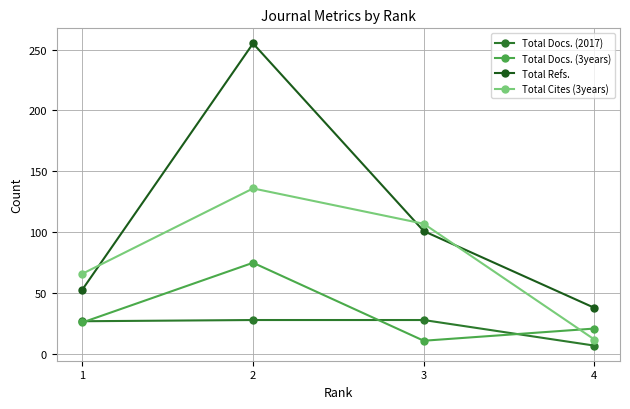

What is the maximum value shown in the chart?

255